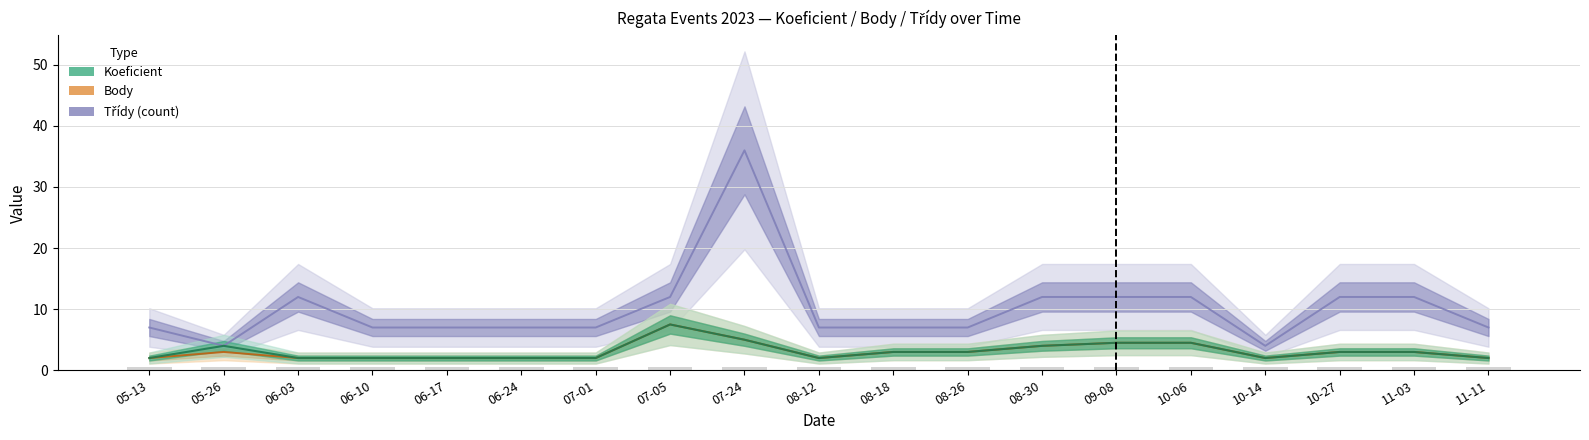

What is the value of the Třídy (count) bar at the 14th from the left?

12.0